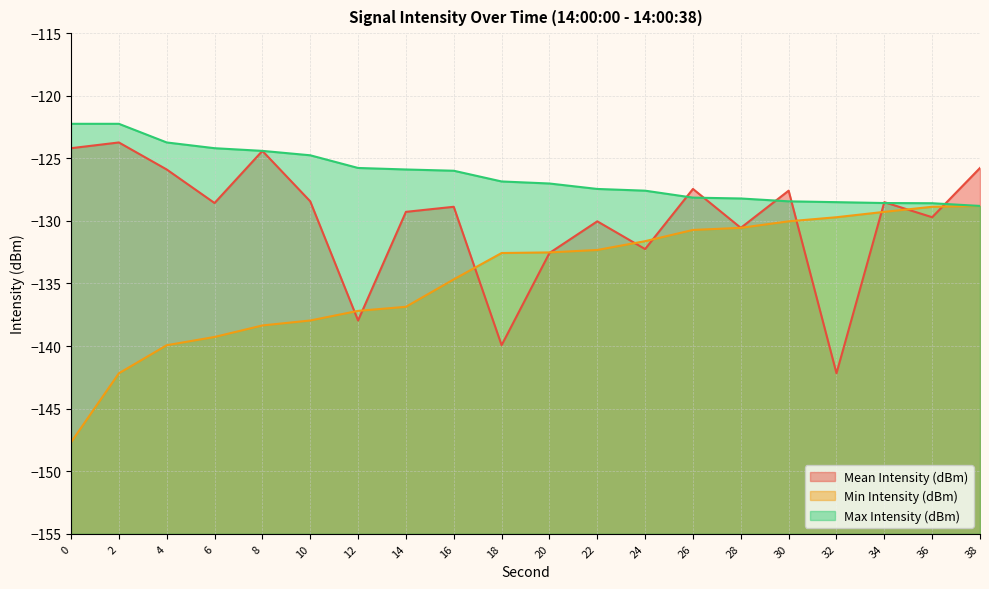

How many distinct data groups are displayed?

3